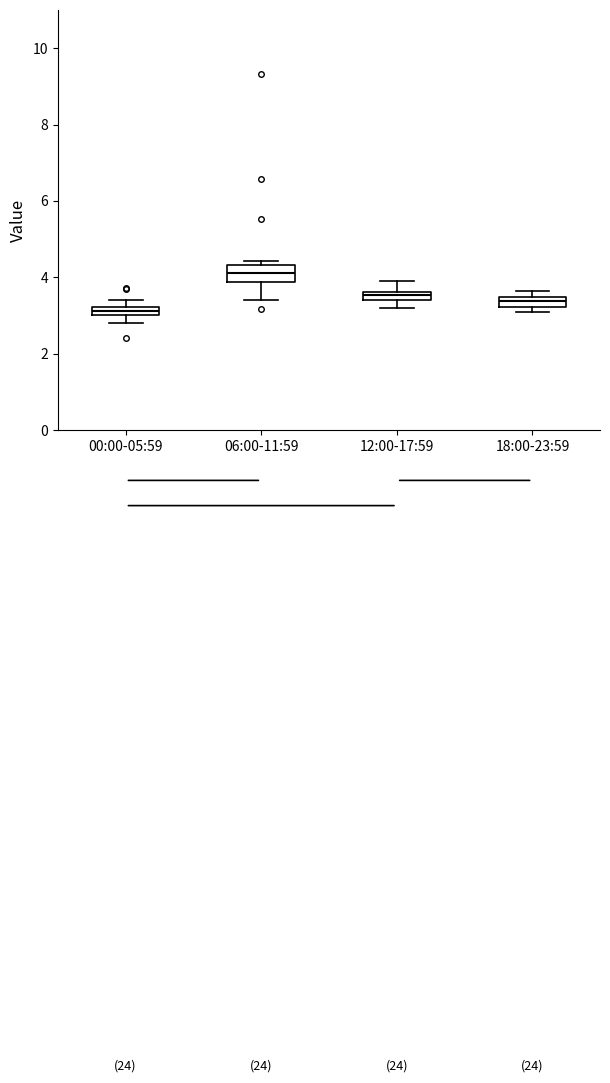

Which box has the highest median line?

06:00-11:59